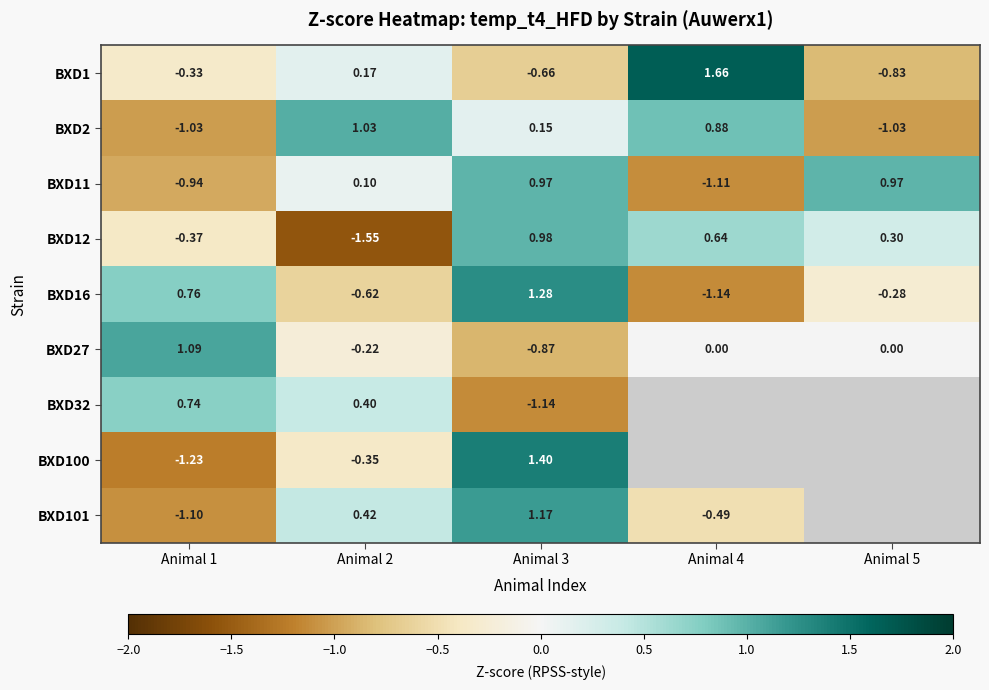

At which category is the sum across all series the highest?

Animal 3